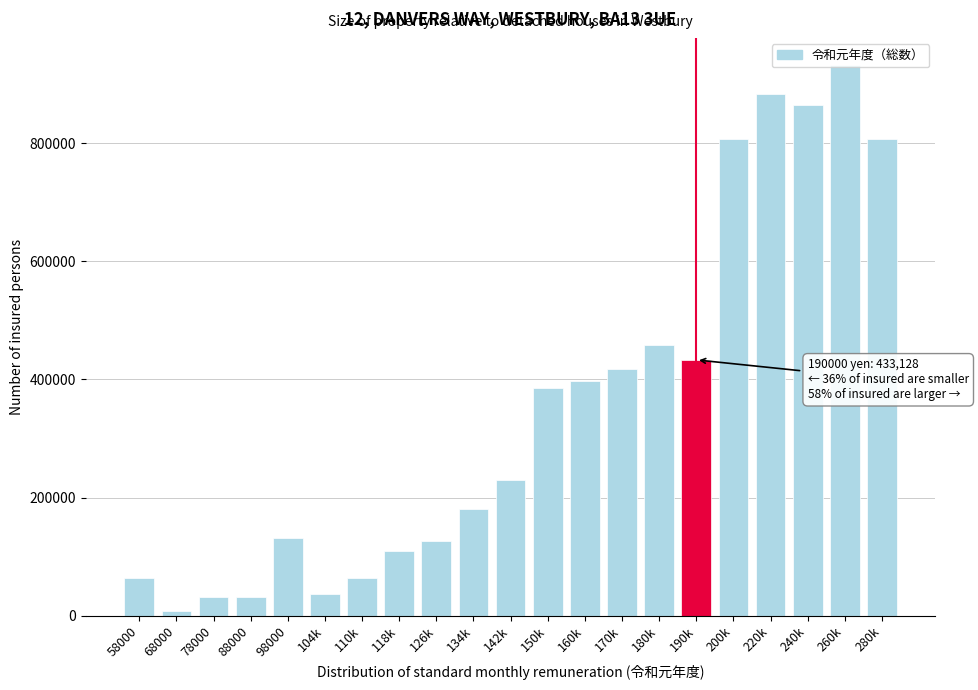

The value at 134k is 181058. True or false?

True